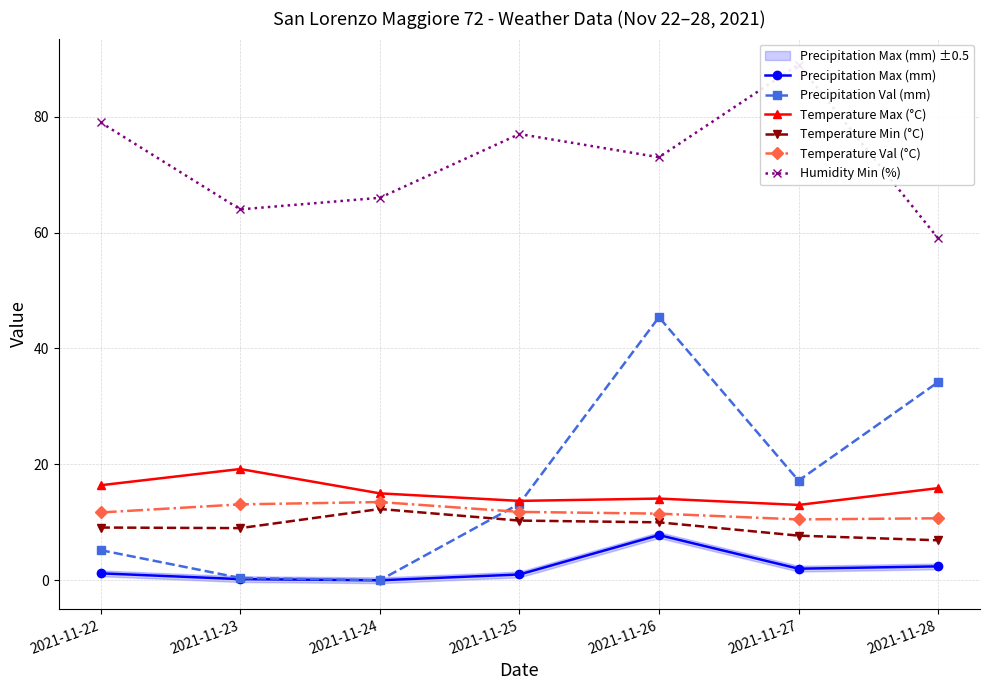

Where does the Humidity Min (%) series first go above 73?

2021-11-22